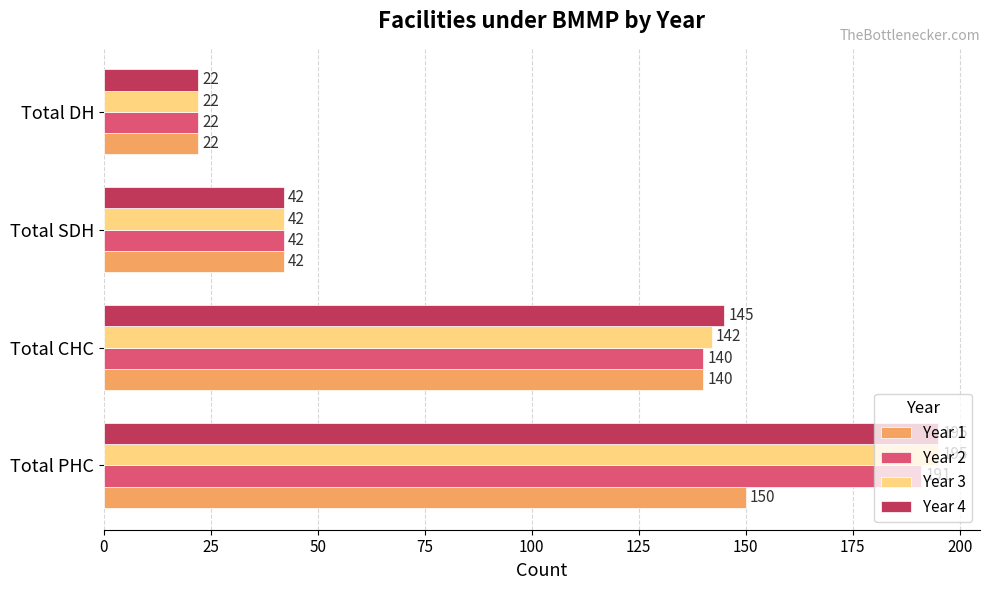

The Year 3 series shows 32 at Total DH. True or false?

False